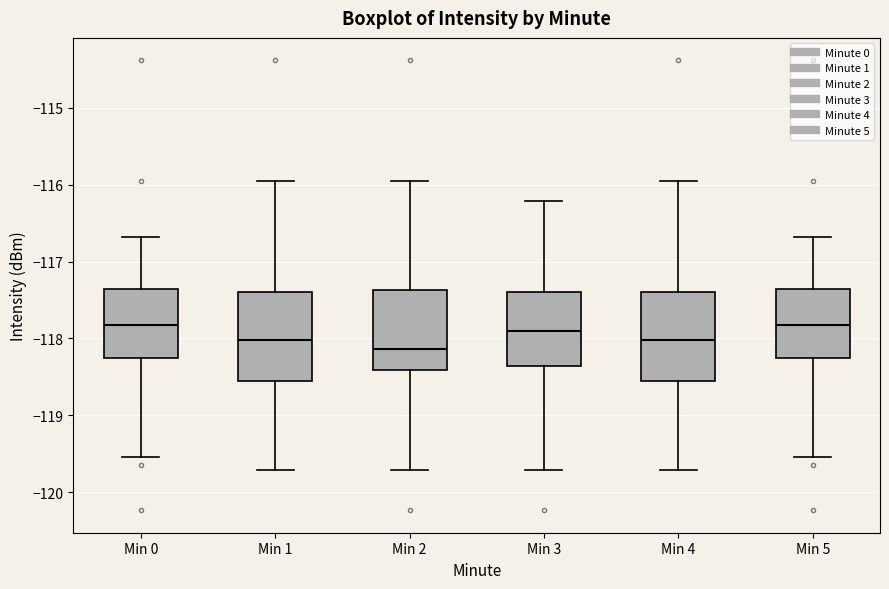

Reading left to right, transcribe this box plot: for each box, give where its median line is, the range the box spans, and where its two whiskers end, as read against the y-axis. The values are not printed on the chart, so give them approximately, as read against the axis.

Min 0: median -117.8, box -118.3 to -117.4, whiskers -119.5 to -116.7
Min 1: median -118.0, box -118.6 to -117.4, whiskers -119.7 to -116.0
Min 2: median -118.1, box -118.4 to -117.4, whiskers -119.7 to -116.0
Min 3: median -117.9, box -118.4 to -117.4, whiskers -119.7 to -116.2
Min 4: median -118.0, box -118.6 to -117.4, whiskers -119.7 to -116.0
Min 5: median -117.8, box -118.3 to -117.4, whiskers -119.5 to -116.7